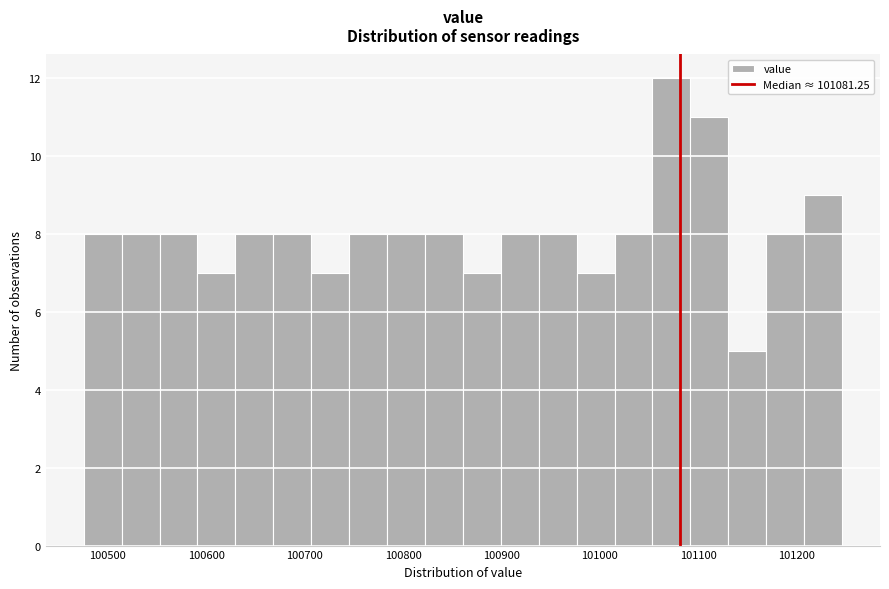

Read against the x-axis, roughly where is the centre of the tallest bar?

101070